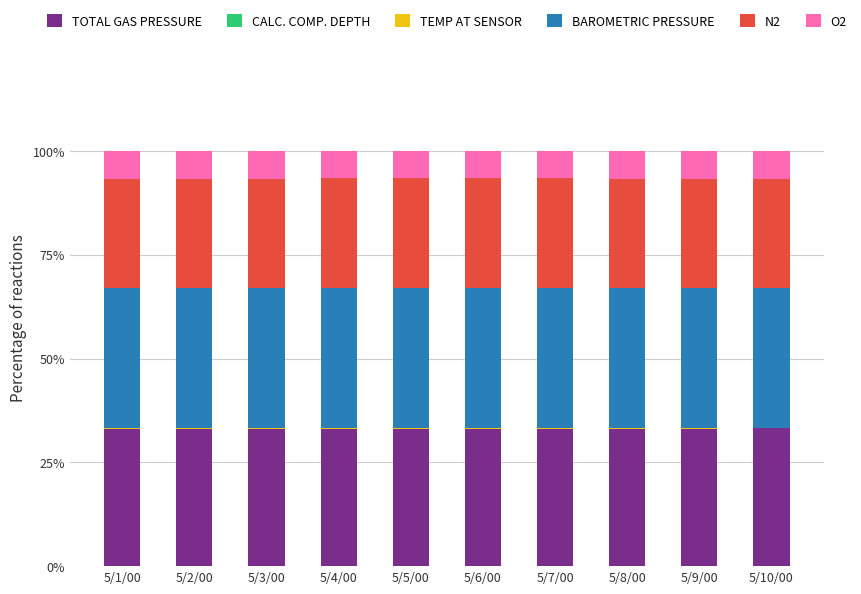

What is the maximum value for TOTAL GAS PRESSURE?

33.2